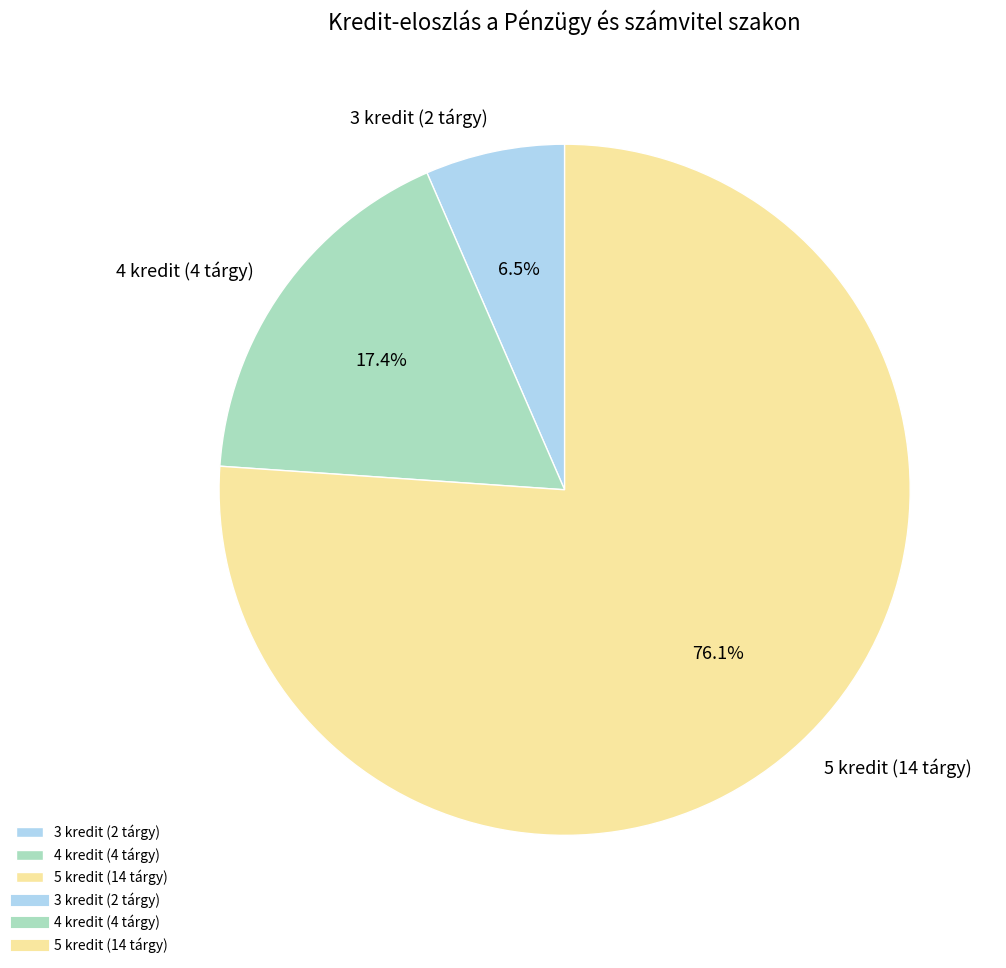

To the nearest percent, what is the difference between the largest and smallest slice percentages?

70%